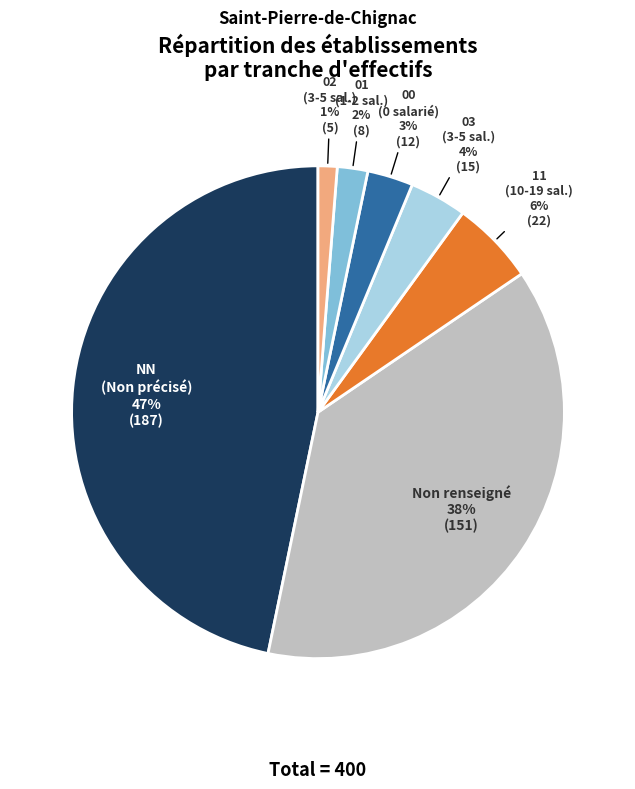

Is there any slice that represents more than half of the pie?

No